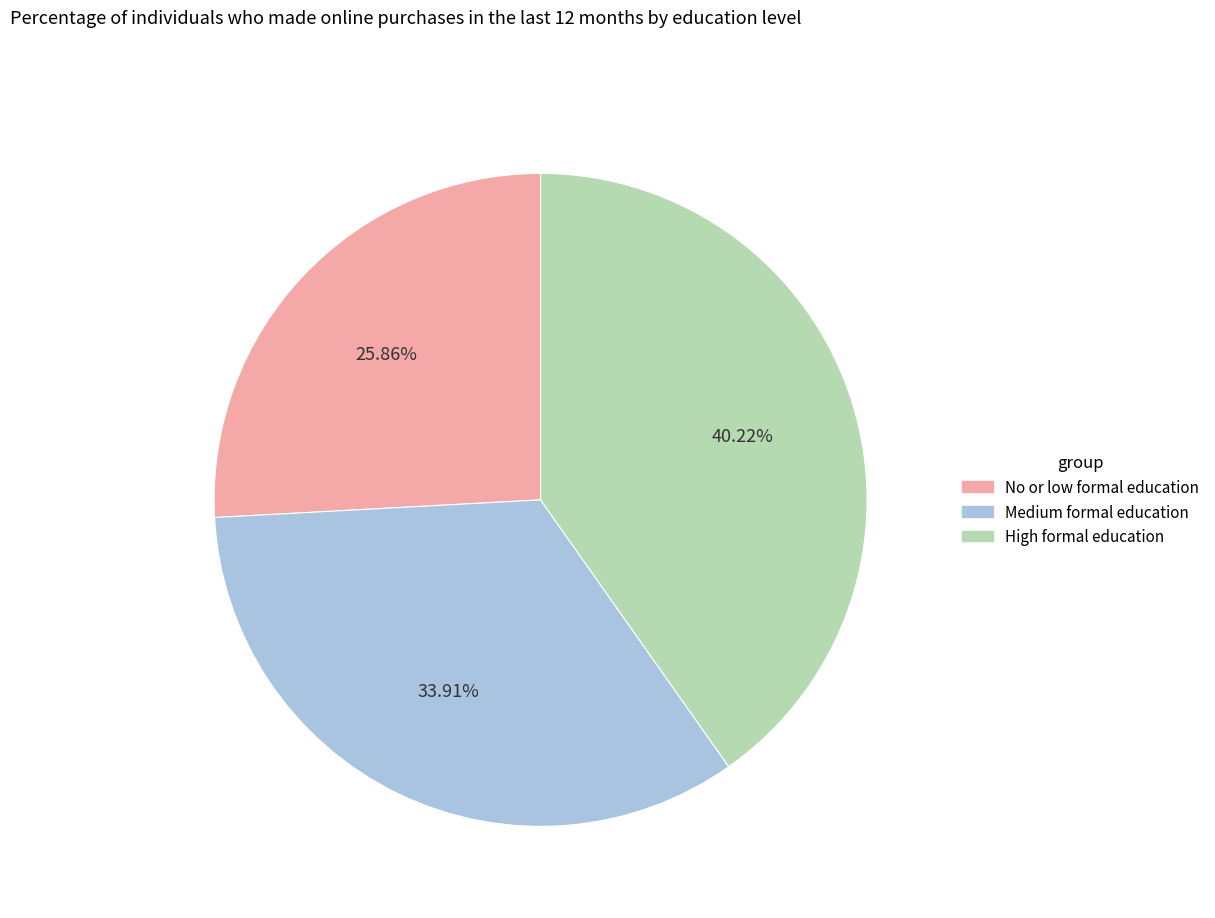

How many segments does this pie chart have?

3